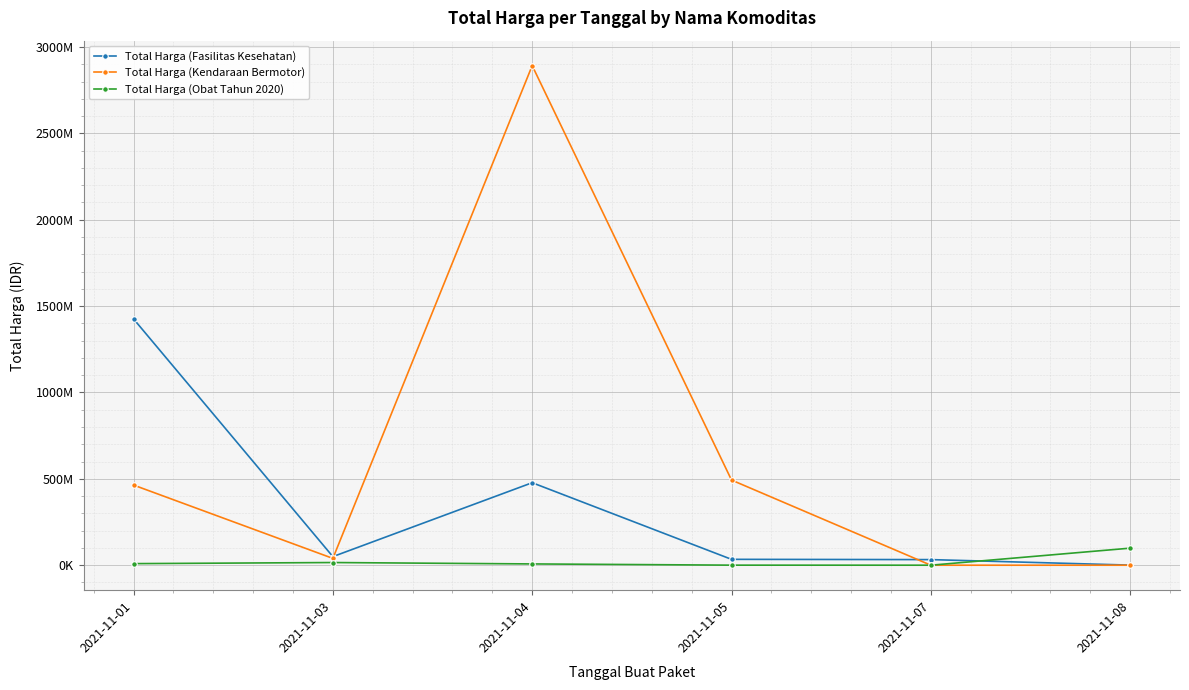

Reading left to right, list all the values displayed in this chart.

Total Harga (Fasilitas Kesehatan): 1425867900	49730040	477600000	34000000	32441200	577875
Total Harga (Kendaraan Bermotor): 464002100	39440000	2892122000	493000000	0	0
Total Harga (Obat Tahun 2020): 9180000	15513960	7401240	333600	78000	98772570